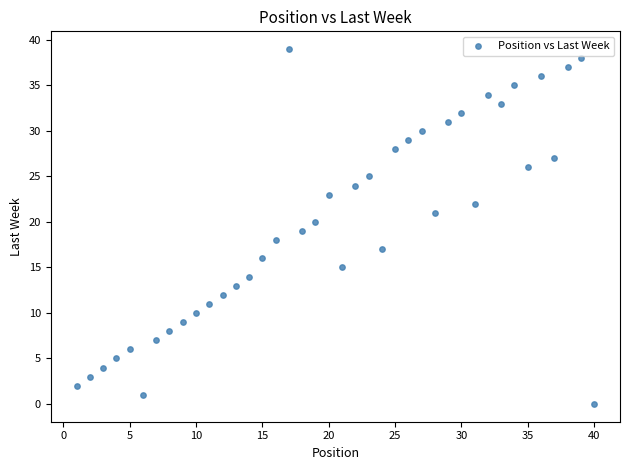

What is the range of X values (max minus min)?

39